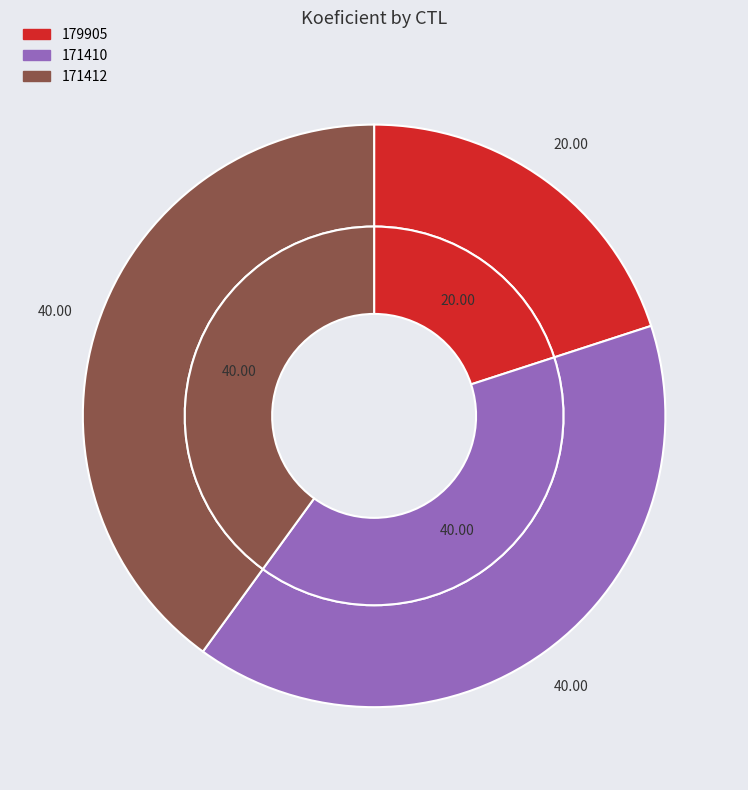

To the nearest percent, what portion does 171412 represent?

40%